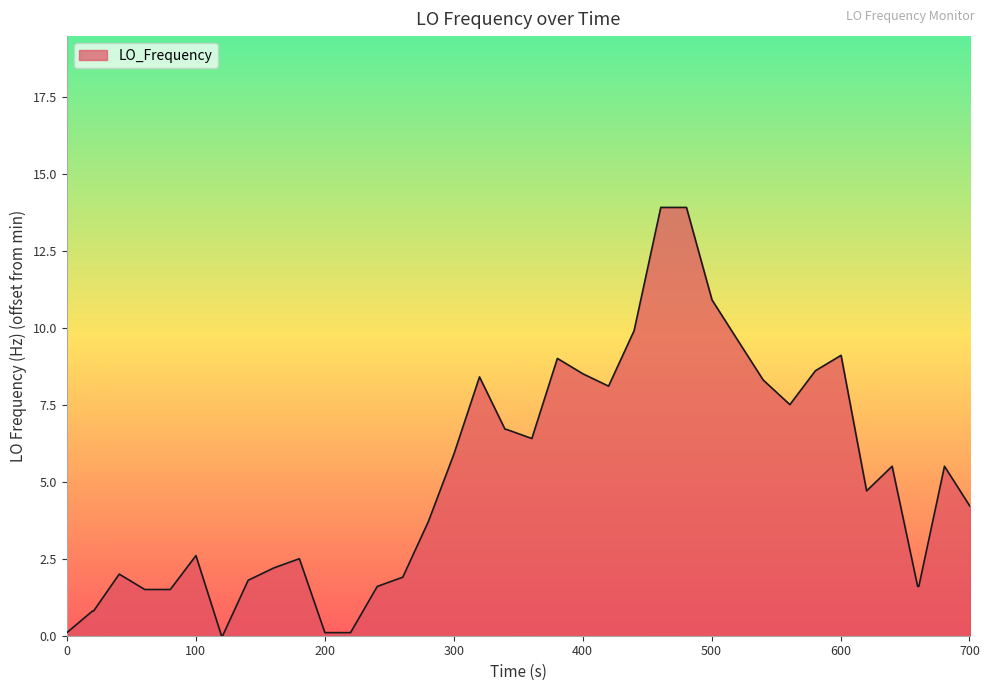

How many points are lower than both their immediate neighbors (excluding endpoints)?

4